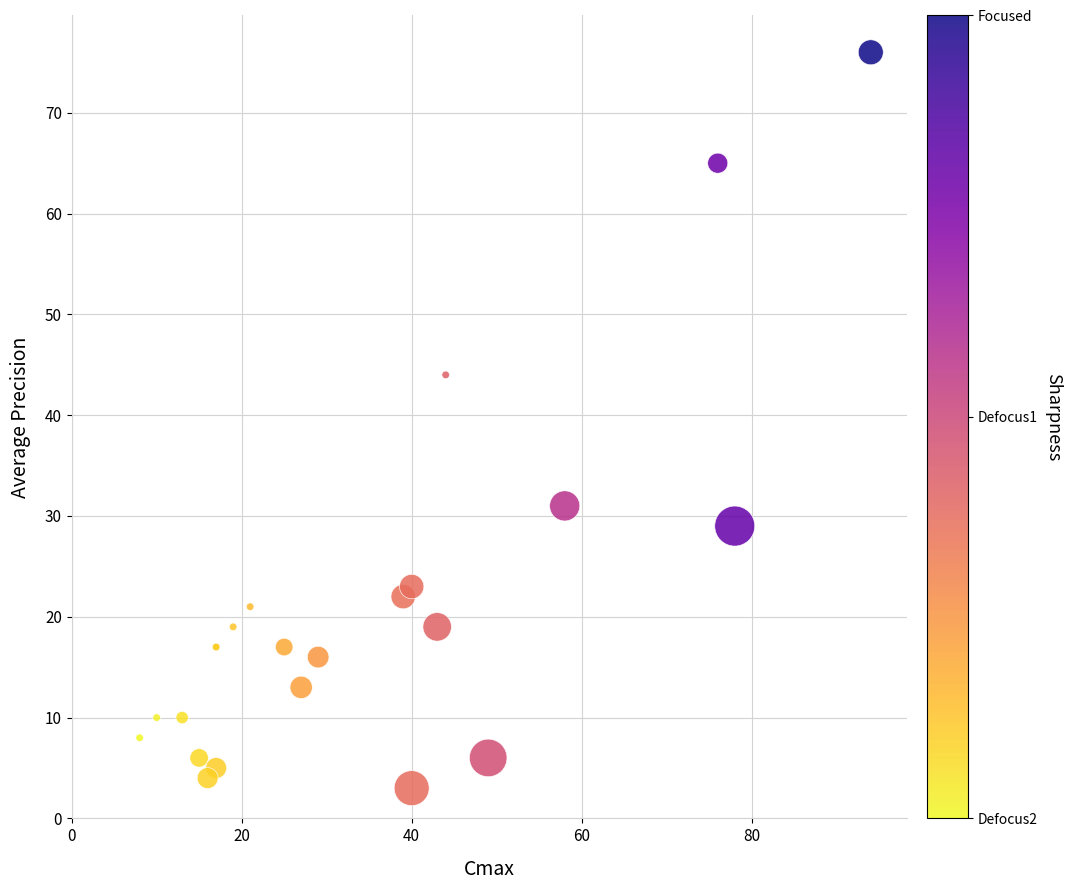

What Y value in the scatter plot is closest to 39?

44